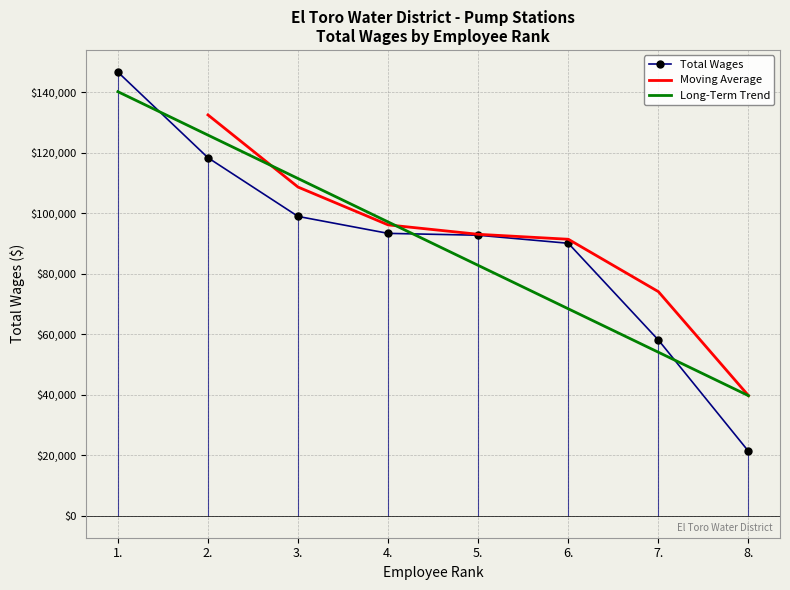

How many data points are above 93278?

3